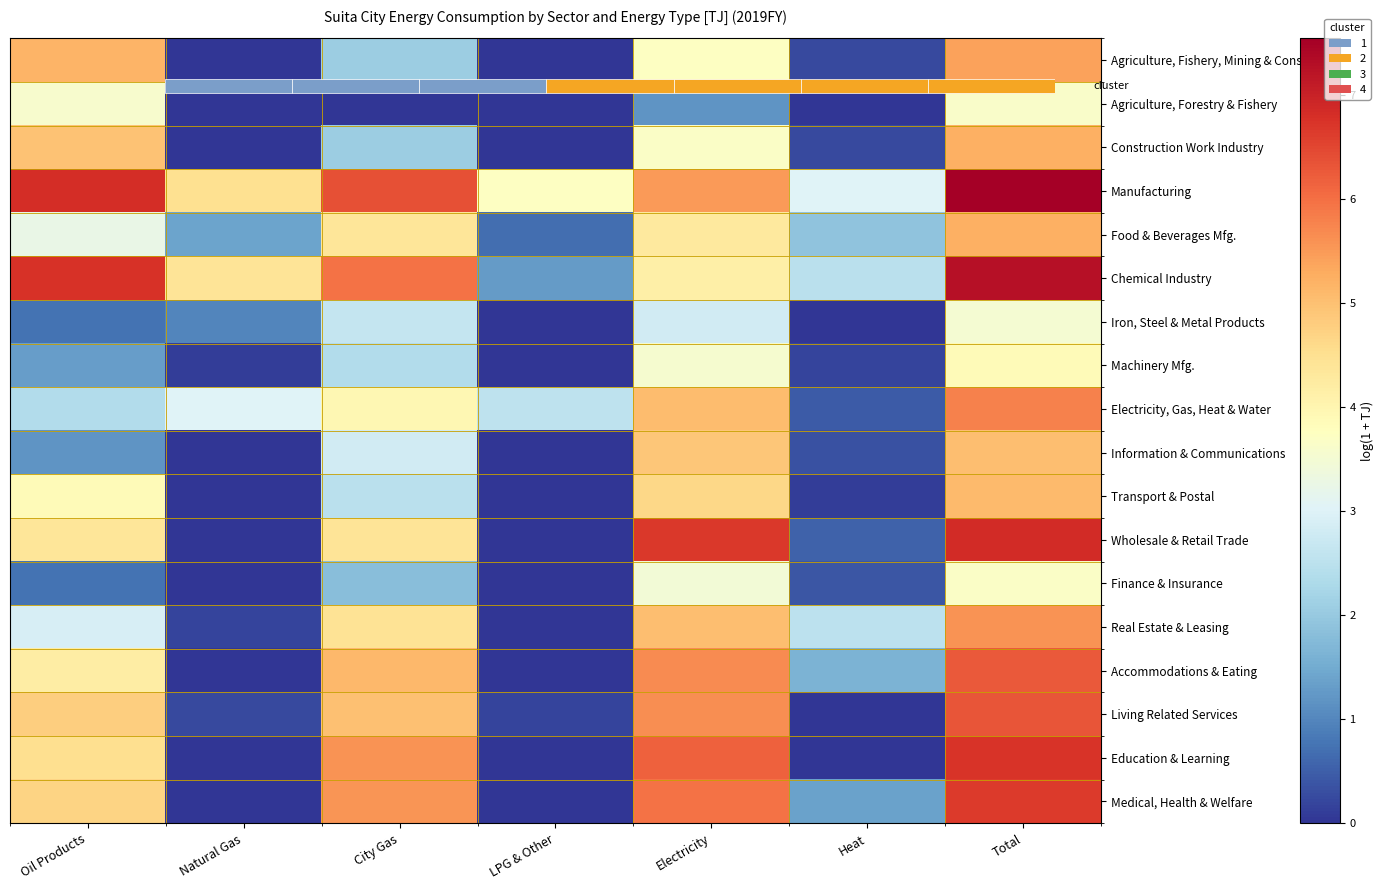

How many data points does each series have?

7